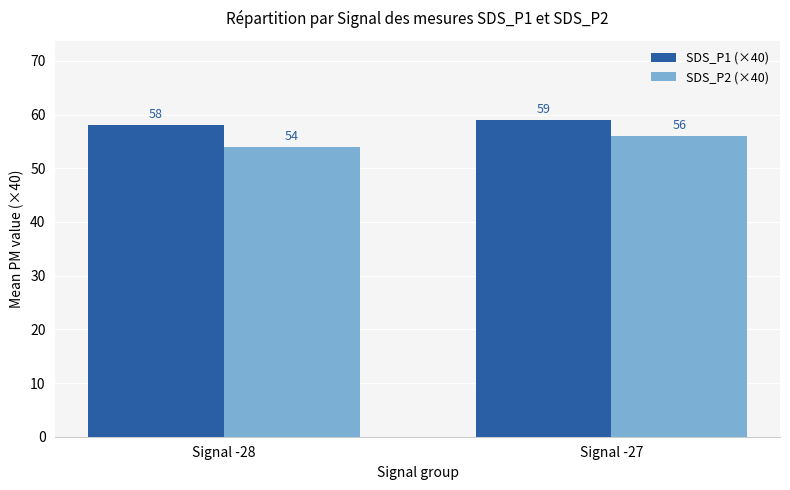

At which label does SDS_P2 (×40) reach its peak?

Signal -27